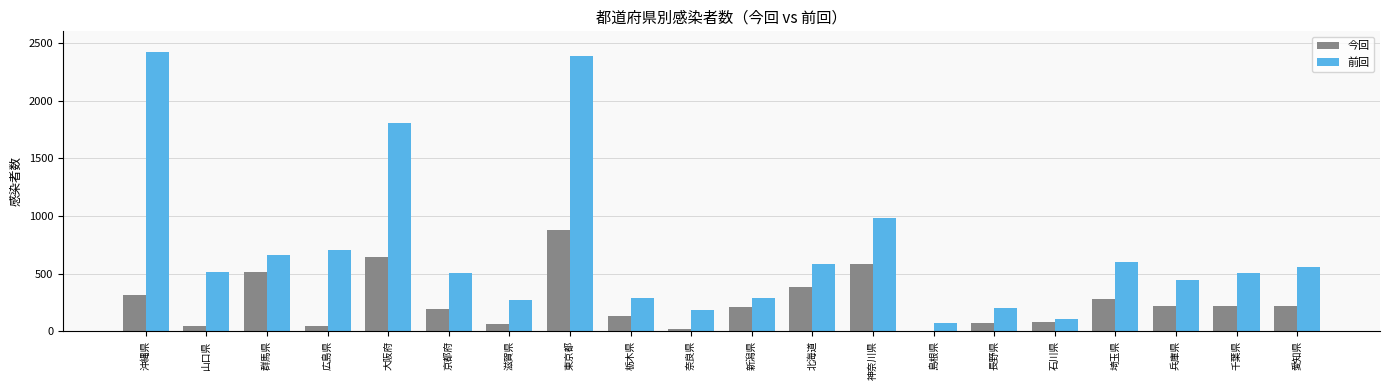

At which category is the sum across all series the highest?

東京都